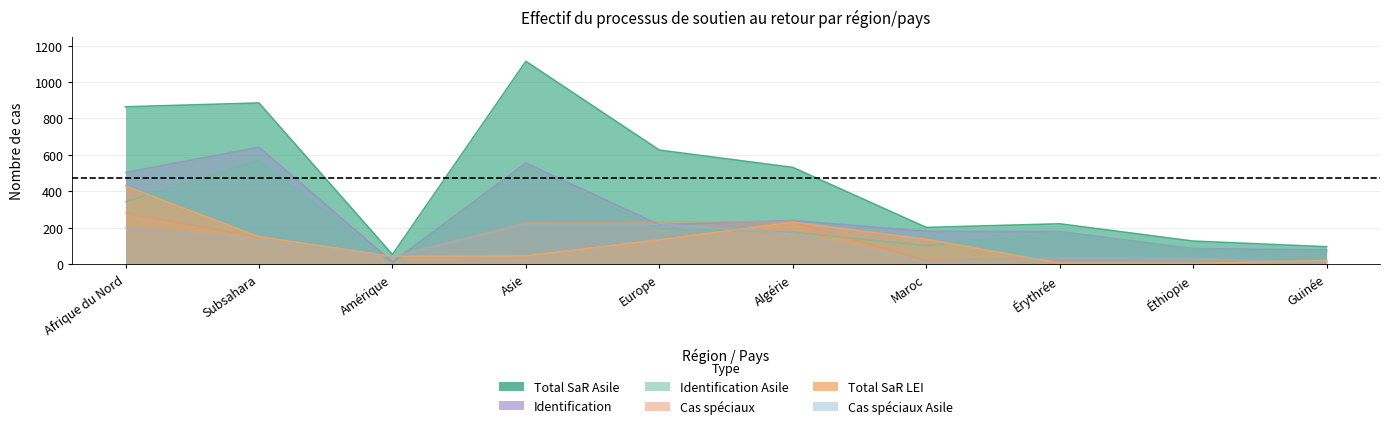

What is the difference between the second highest and second lowest values in the Cas spéciaux series?

215